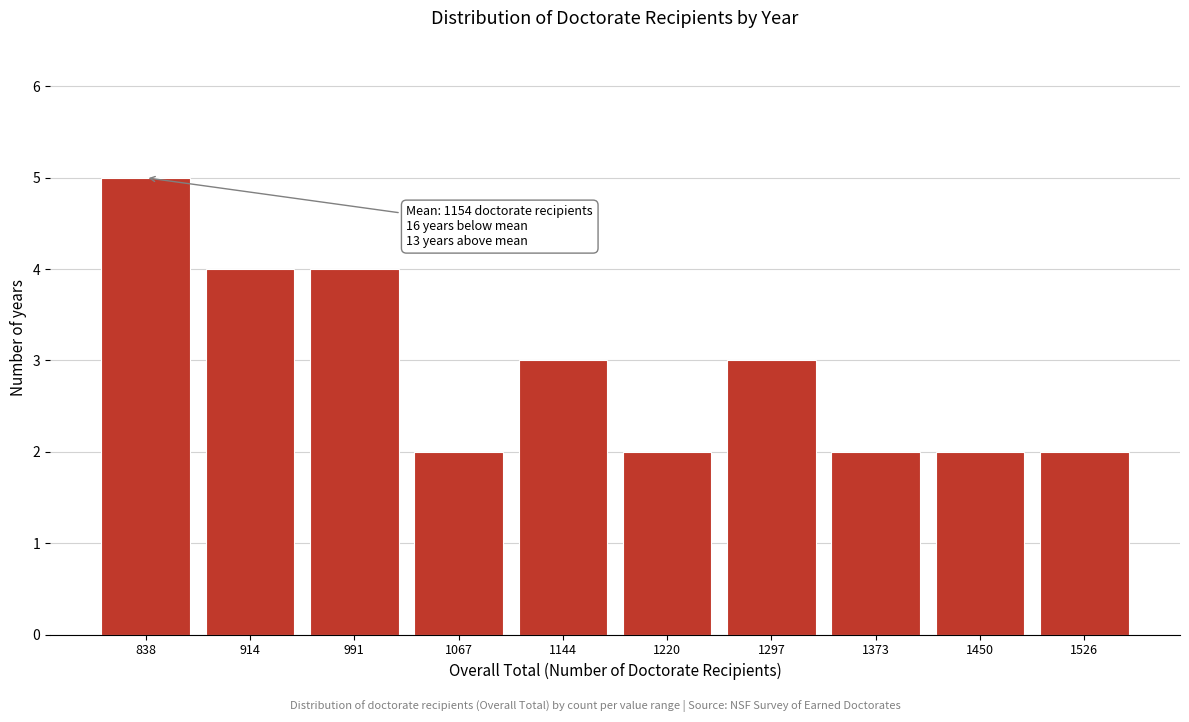

Reading left to right, list all the values displayed in this chart.

5	4	4	2	3	2	3	2	2	2